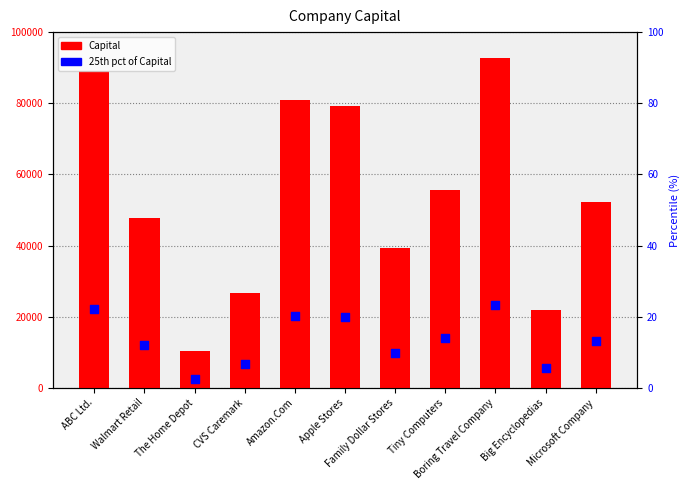

What is the total value across all series at CVS Caremark?

33407.5